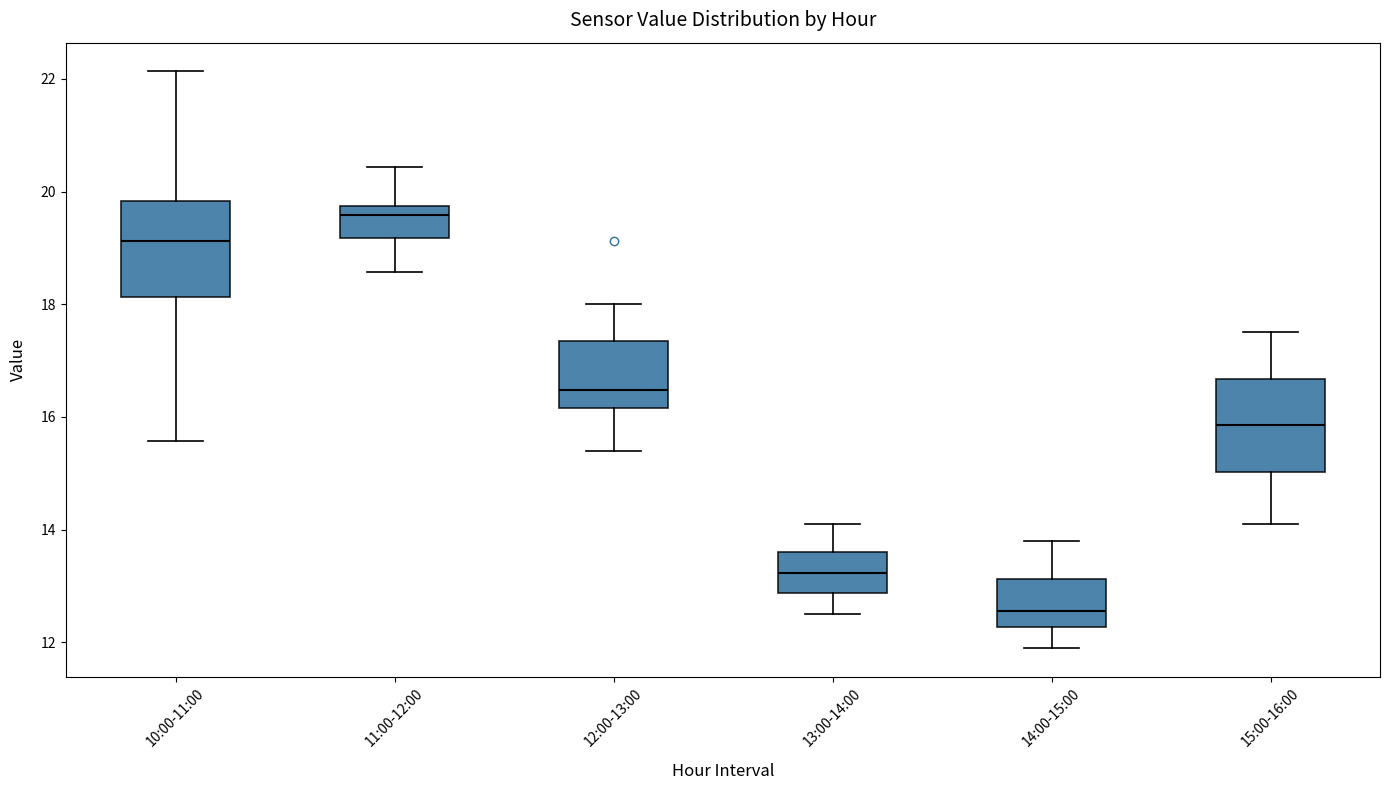

Where does the lower whisker of the box for 10:00-11:00 end on the y-axis? The values are not printed on the chart, so give them approximately, as read against the axis.

15.6